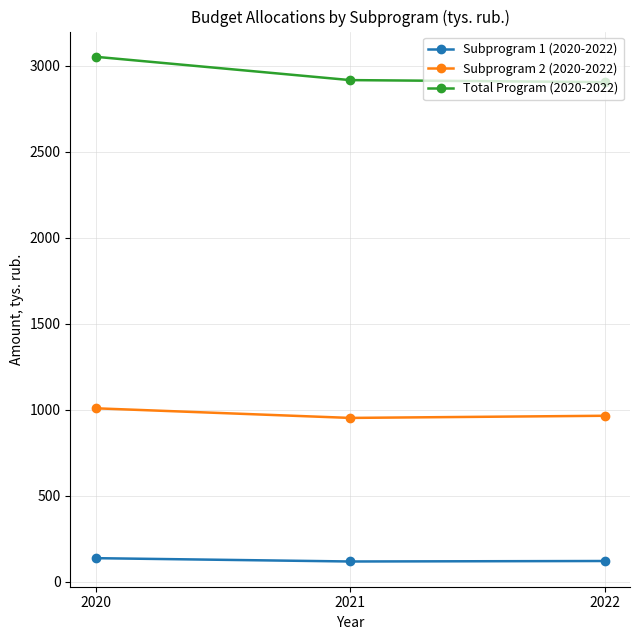

The Subprogram 2 (2020-2022) series shows 1008.0 at 2020. True or false?

True